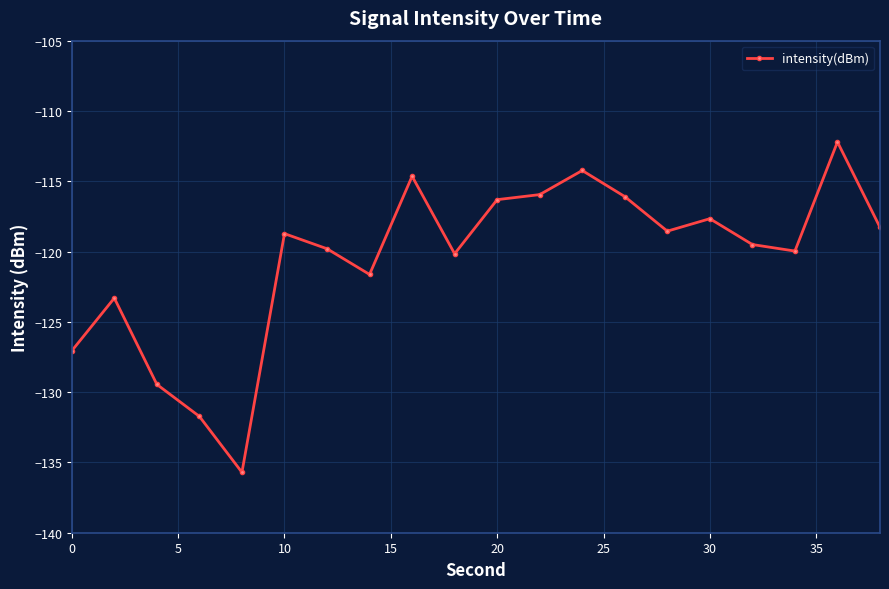

What is the value of the 9th point from the left?

-114.6